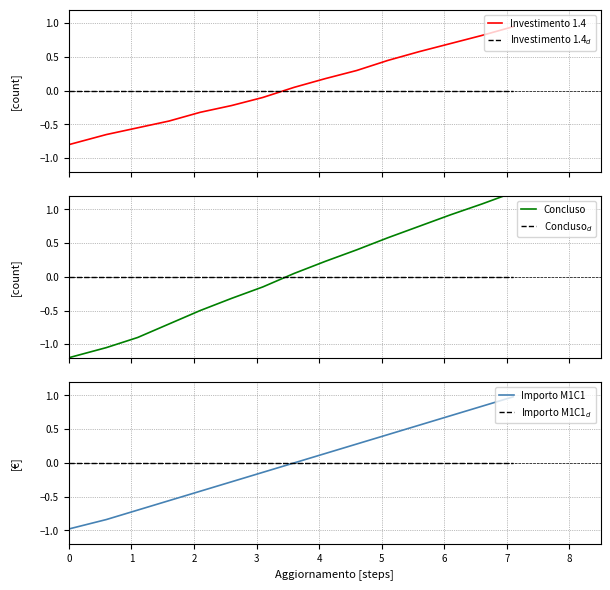

True or false: Importo M1C1 has more than 2 interior local peaks.

False